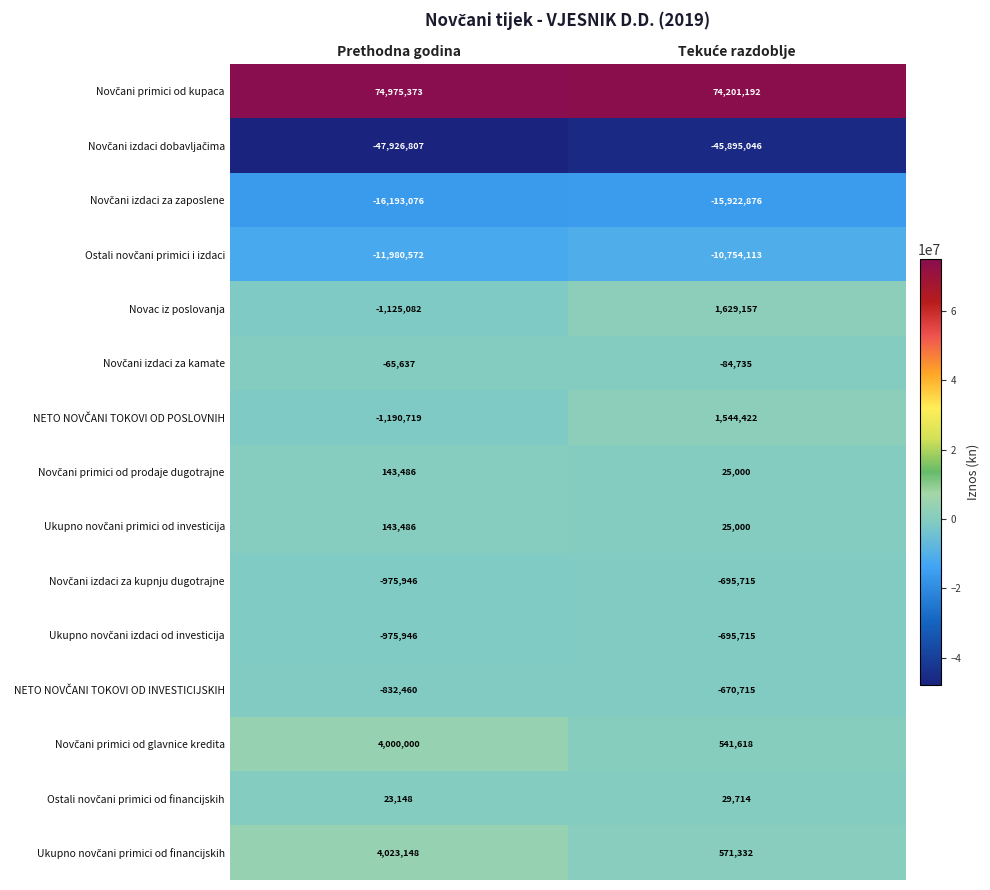

What is the total value across all series at Prethodna godina?

2042396